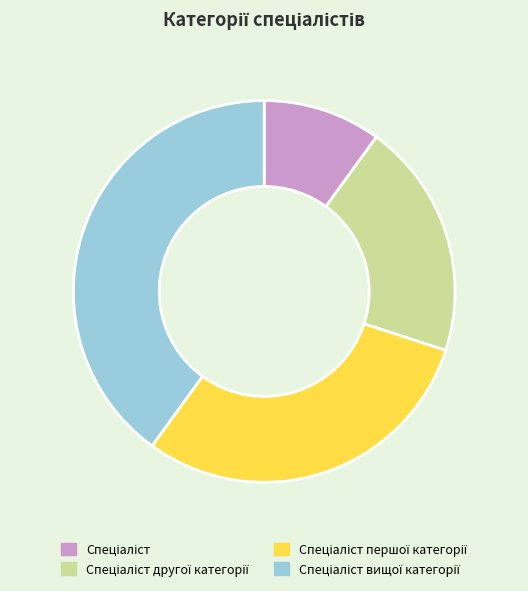

Does any single category account for the majority?

No